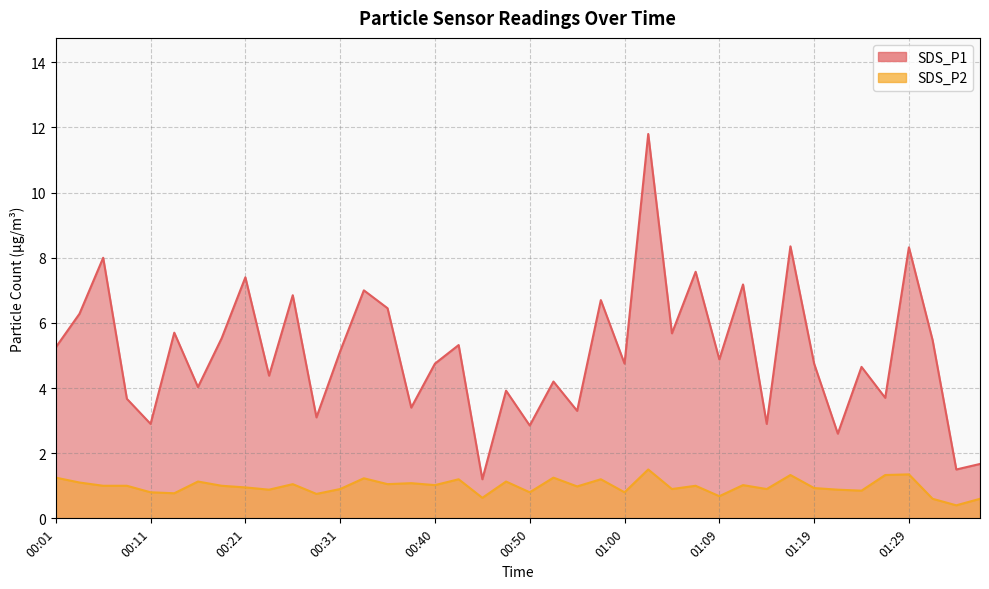

Where is SDS_P2 nearest to the value 0?

01:34